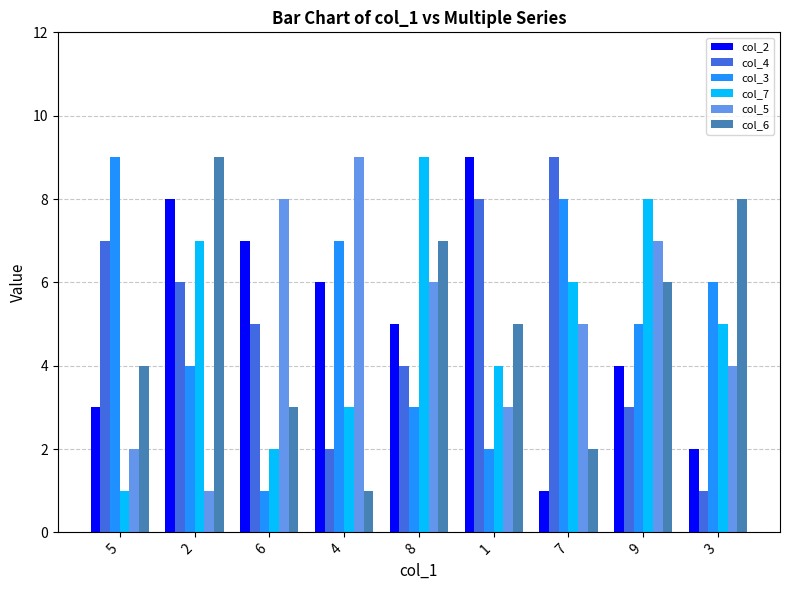

Is it true that col_3 equals 7 at 4?

True